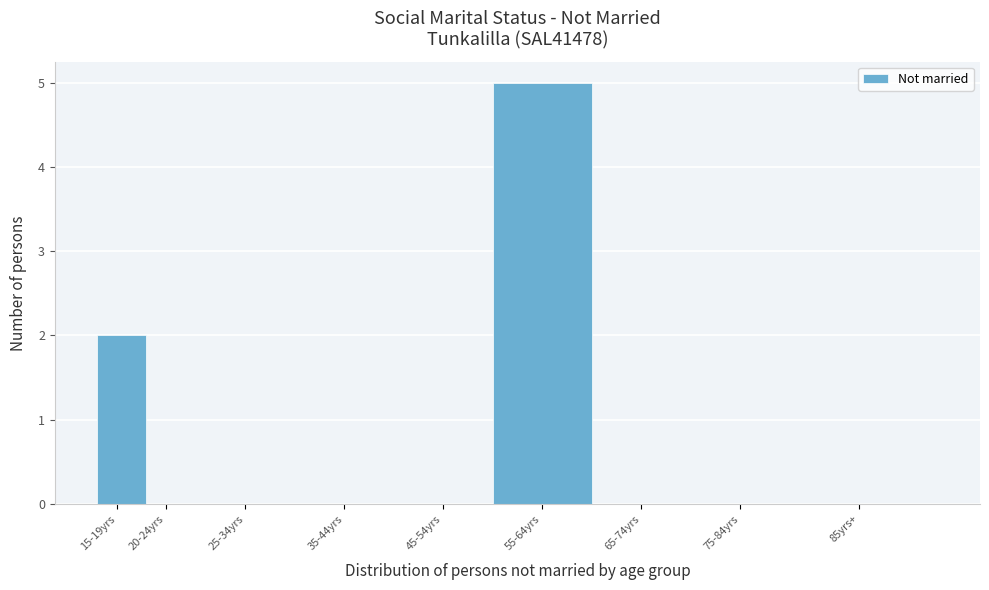

Between 45-54yrs and 55-64yrs, which is larger?

55-64yrs